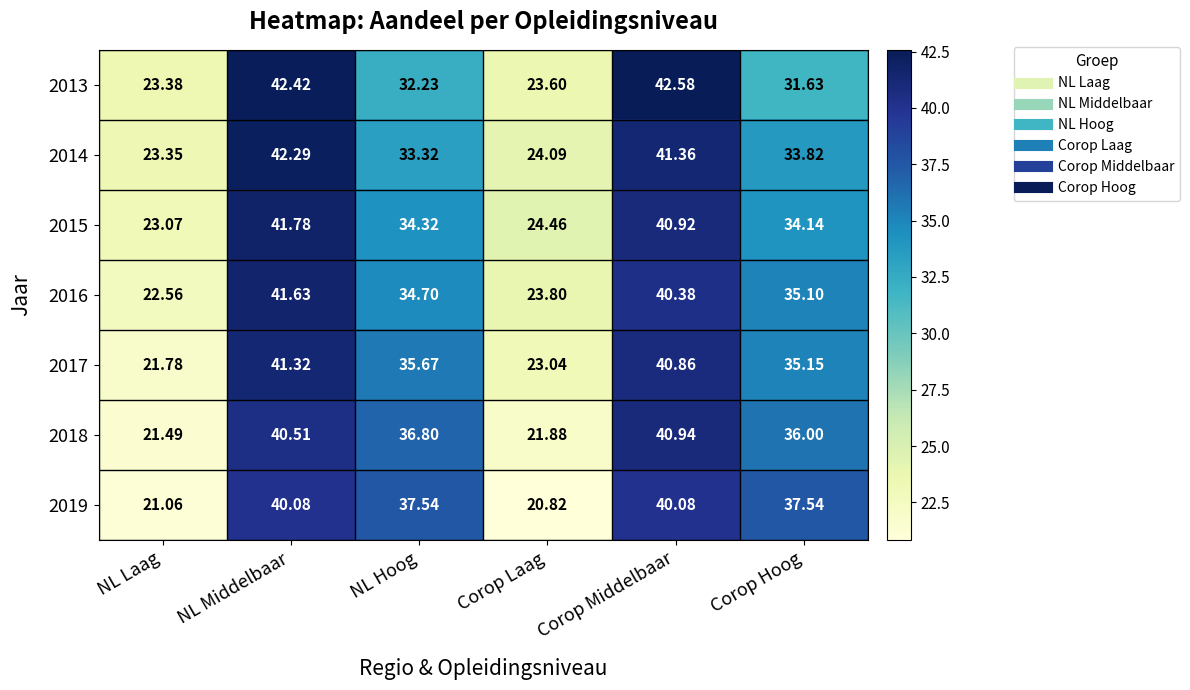

List the labels in order of 2017 value, largest first.

NL Middelbaar, Corop Middelbaar, NL Hoog, Corop Hoog, Corop Laag, NL Laag